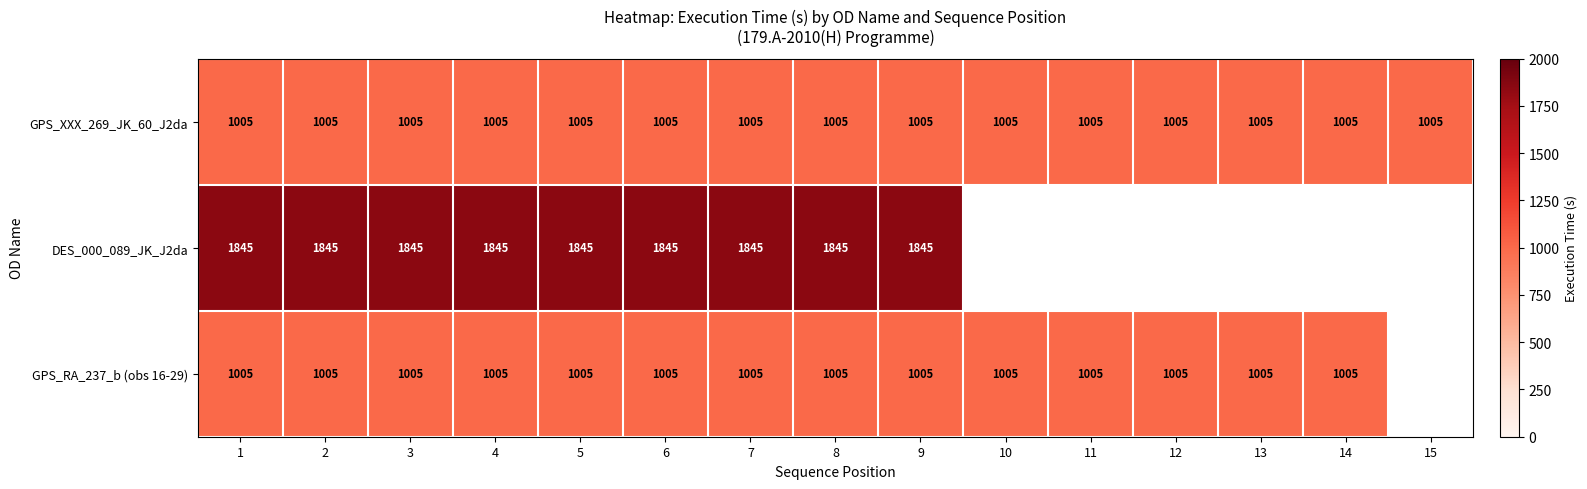

What is the smallest value displayed?

1005.0